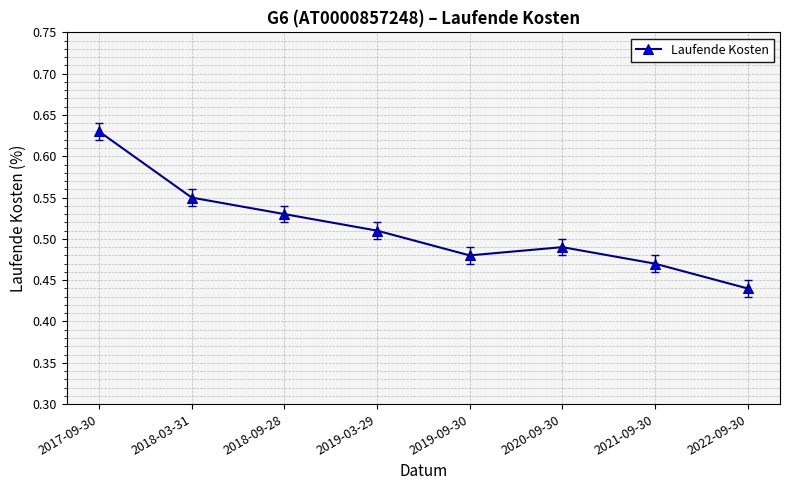

True or false: the data has more than 2 interior local peaks.

False